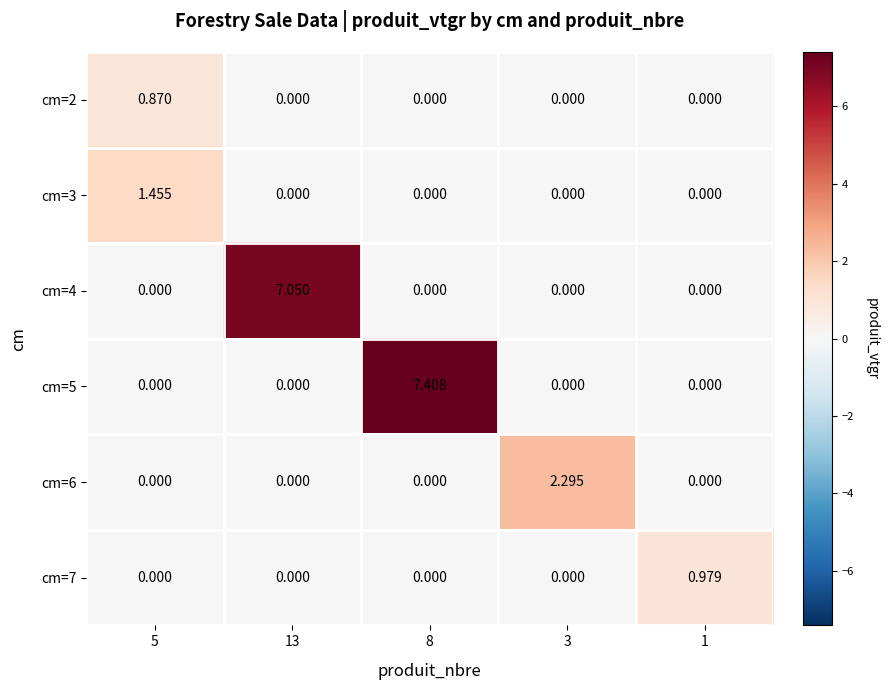

What is the spread (max minus min) of values at 8?

7.4